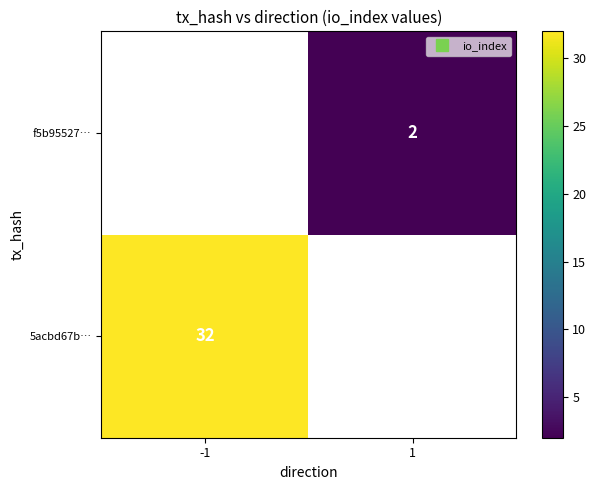

The value of 5acbd67b… at -1 is 42.1. True or false?

False